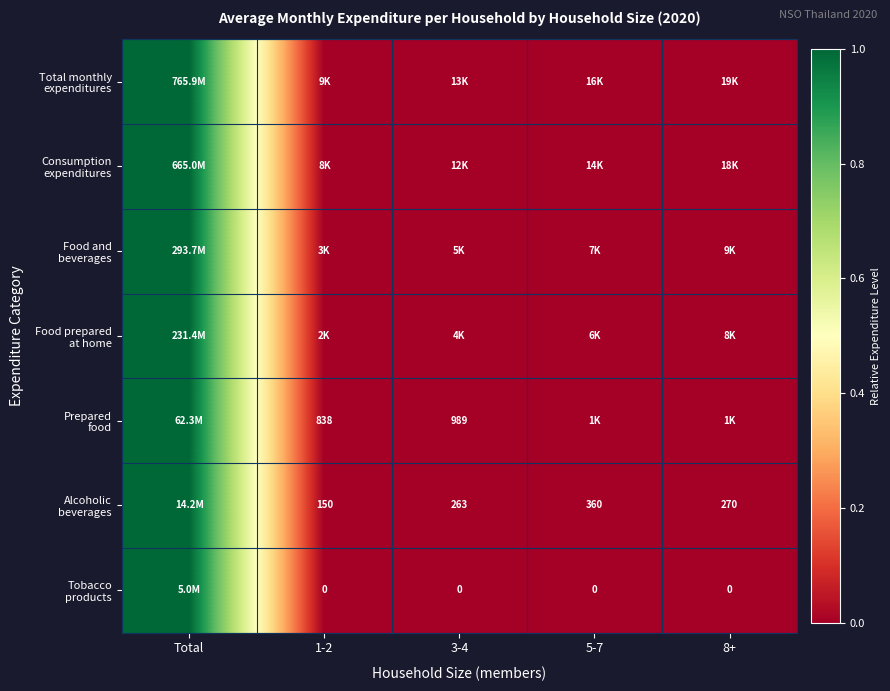

The value of Prepared food at 3-4 is 0.0. True or false?

False